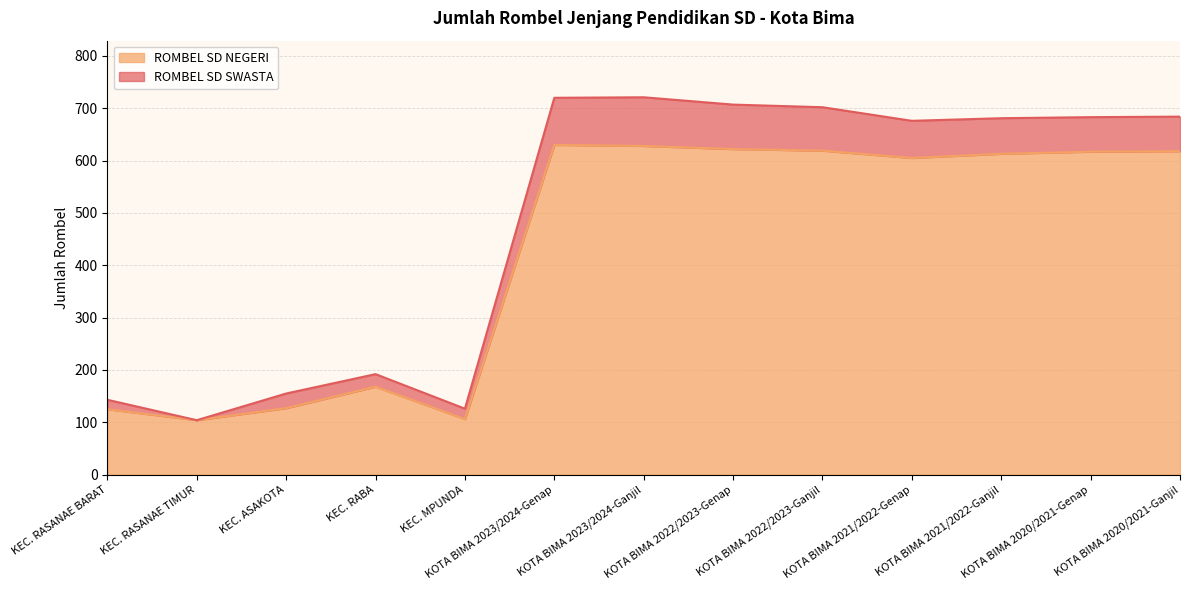

What is the highest value of the ROMBEL SD NEGERI series?

630